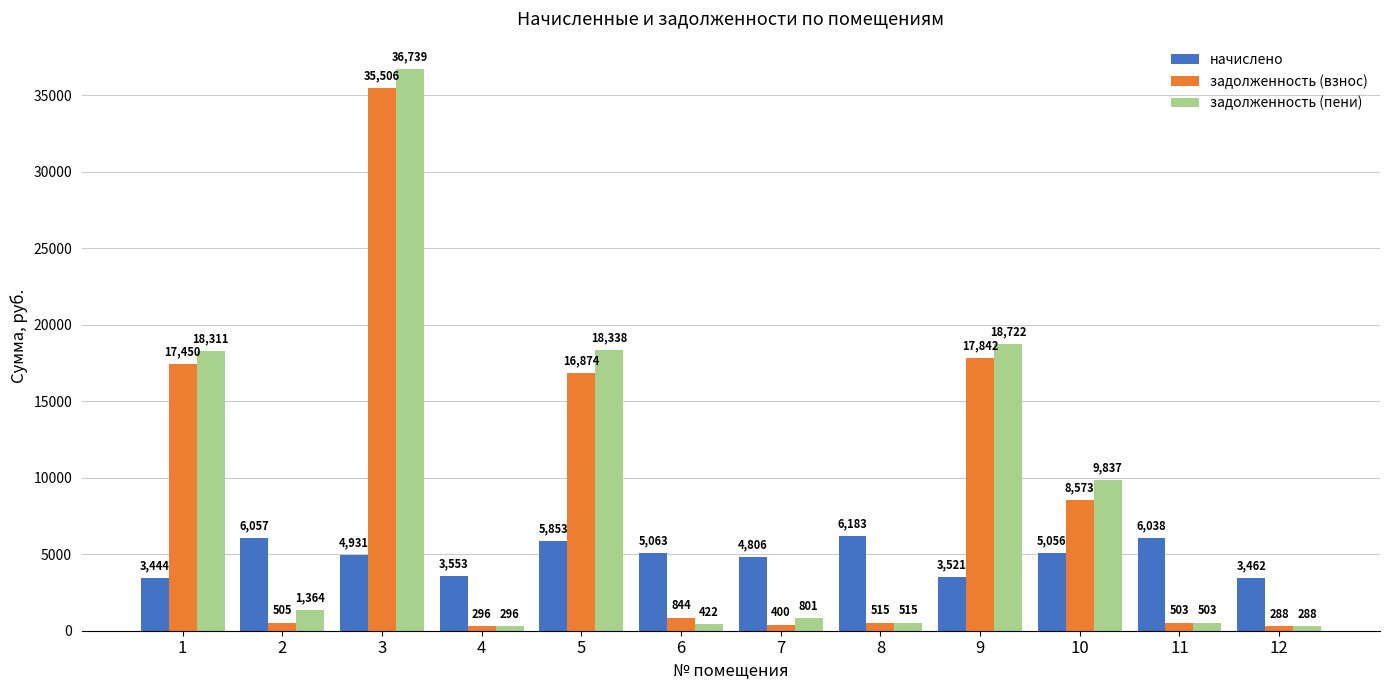

Which series has the largest total across all categories?

задолженность (пени)